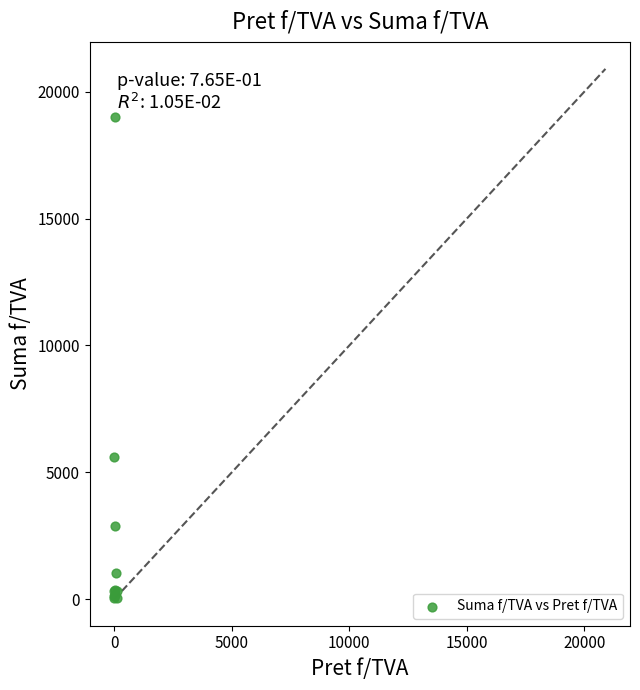

What Y value in the scatter plot is closest to 9526?

5616.0